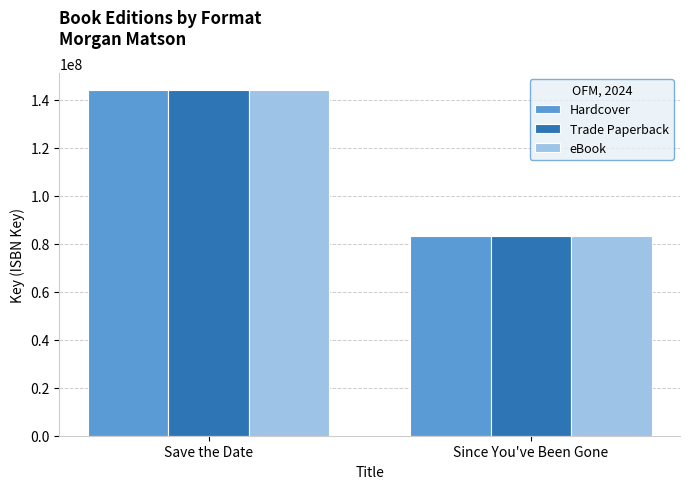

What is the total value across all series at Since You've Been Gone?

249723984